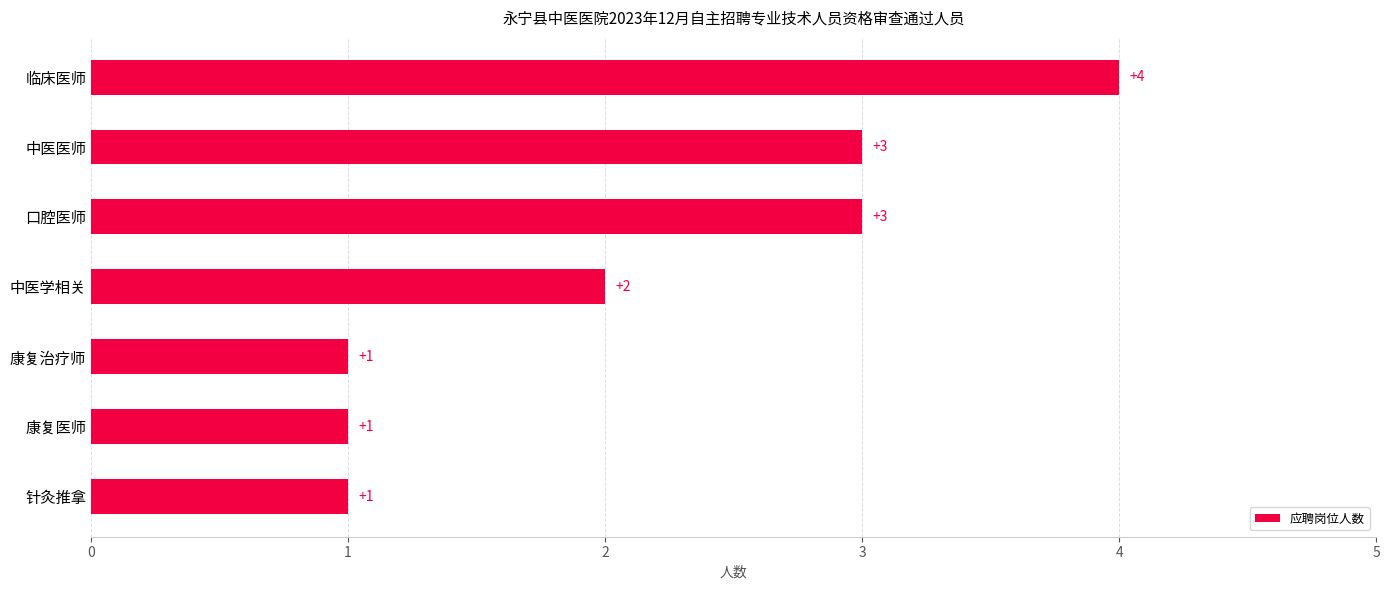

What is the average value?

2